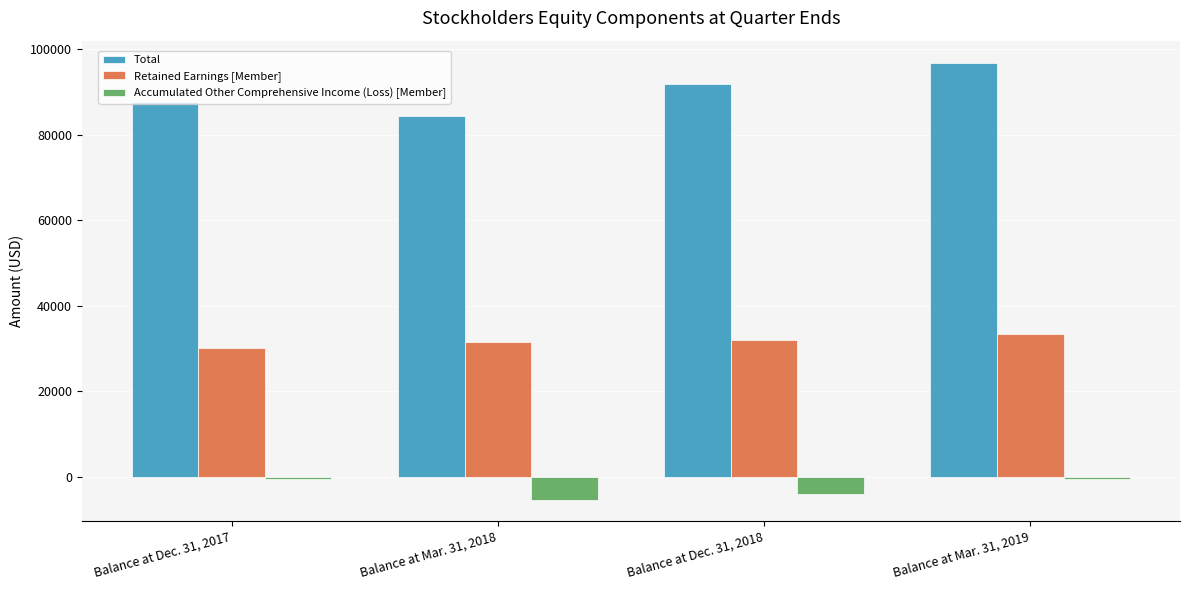

What is the approximate value of Retained Earnings [Member] at Balance at Mar. 31, 2019, to the nearest 50?

33400